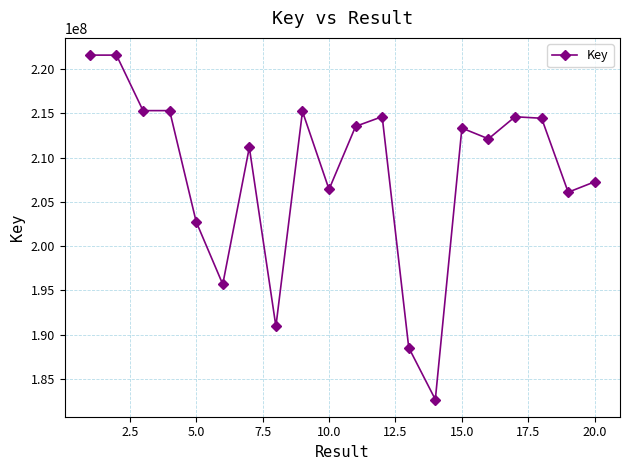

What is the difference between the maximum and second lowest values?

33021342